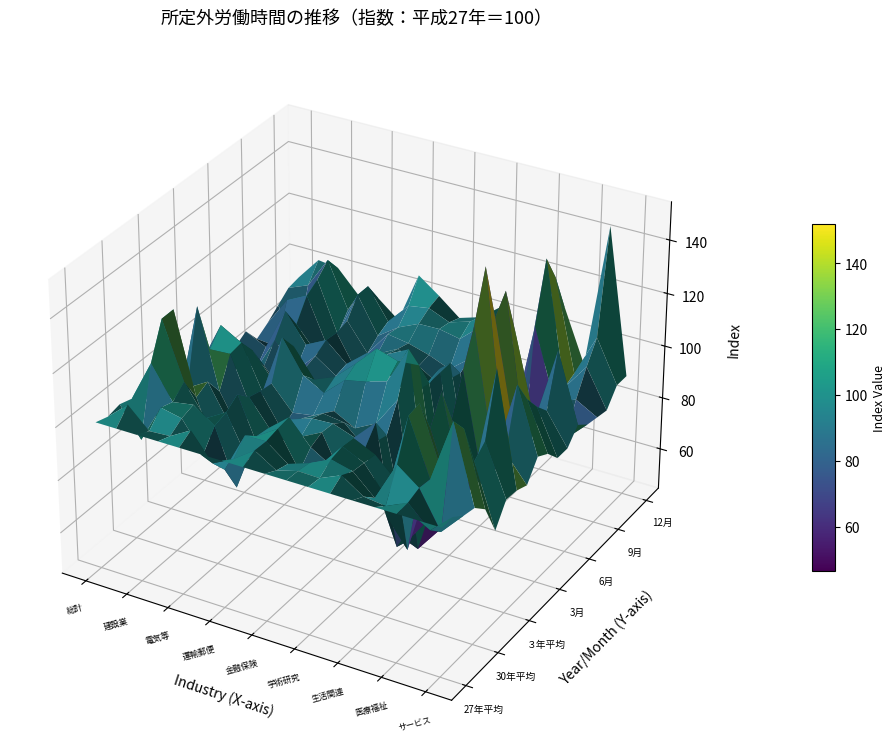

How many data points in 6月 are less than 89?

8